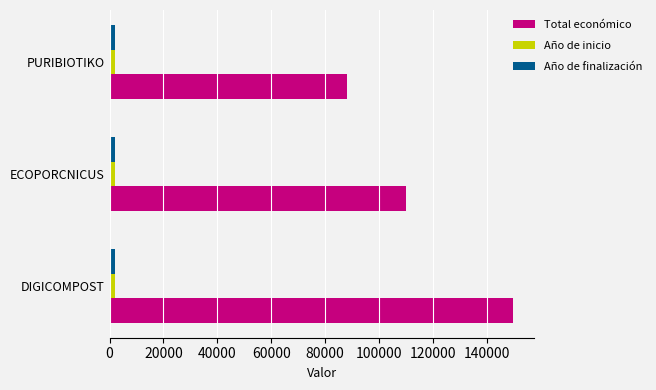

What is the sum of all Año de inicio values?

6072